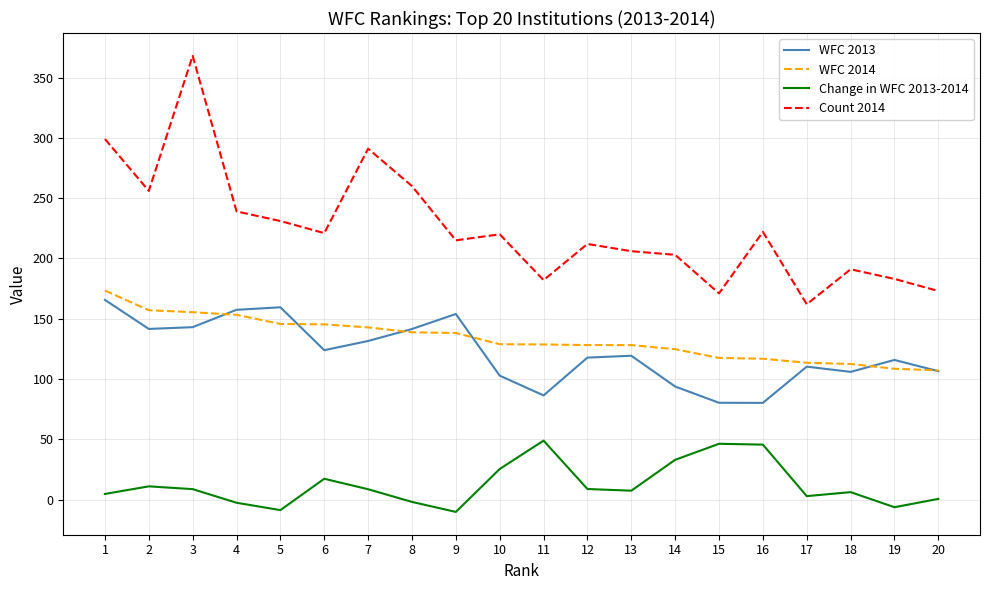

True or false: Change in WFC 2013-2014 has more than 2 points higher than both neighbors.

True